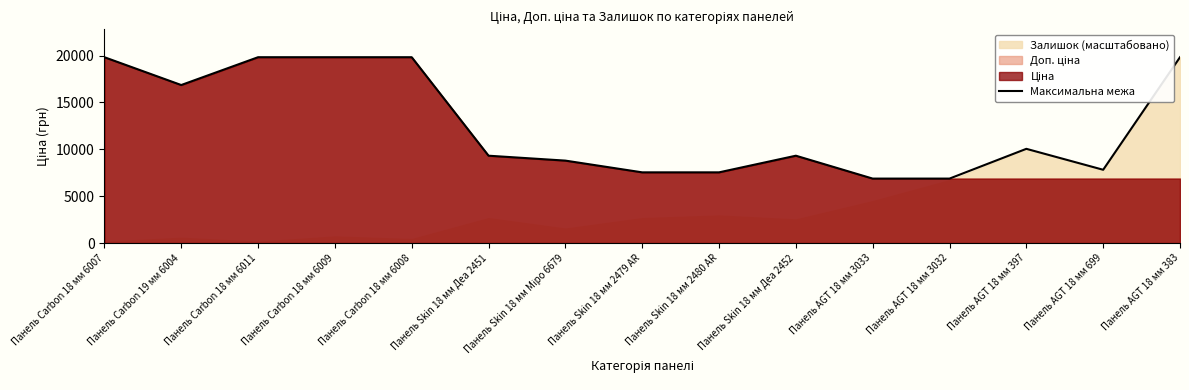

What is the highest value of the Максимальна межа series?

19831.1